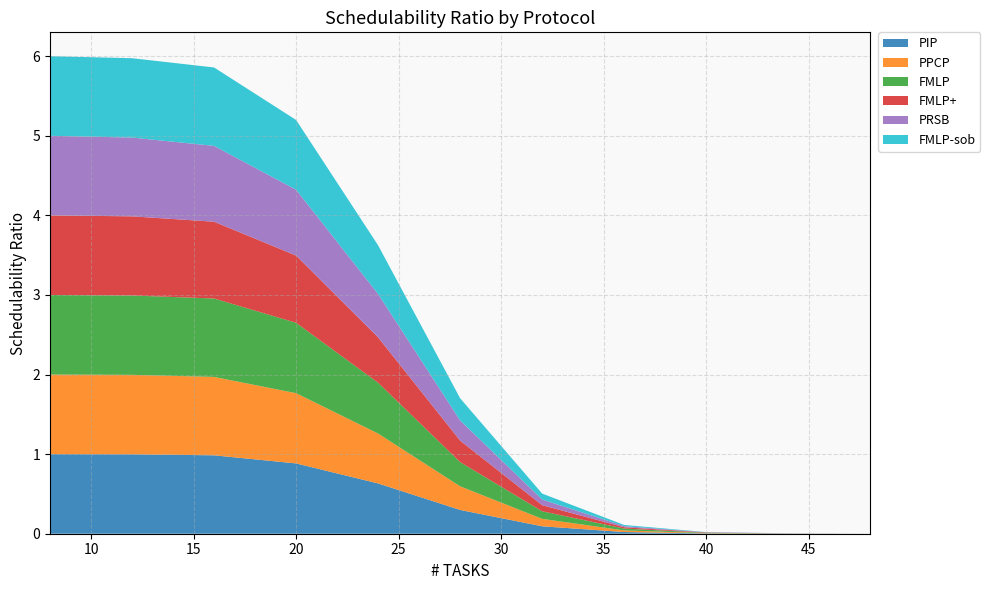

Reading left to right, transcribe all the data shown in this chart.

PIP: 1.0	1.0	1.0	0.9	0.6	0.3	0.1	0.0	0.0	0.0	0.0
PPCP: 1.0	1.0	1.0	0.9	0.6	0.3	0.1	0.0	0.0	0.0	0.0
FMLP: 1.0	1.0	1.0	0.9	0.6	0.3	0.1	0.0	0.0	0.0	0.0
FMLP+: 1.0	1.0	1.0	0.8	0.6	0.3	0.1	0.0	0.0	0.0	0.0
PRSB: 1.0	1.0	1.0	0.8	0.5	0.3	0.1	0.0	0.0	0.0	0.0
FMLP-sob: 1.0	1.0	1.0	0.9	0.6	0.3	0.1	0.0	0.0	0.0	0.0